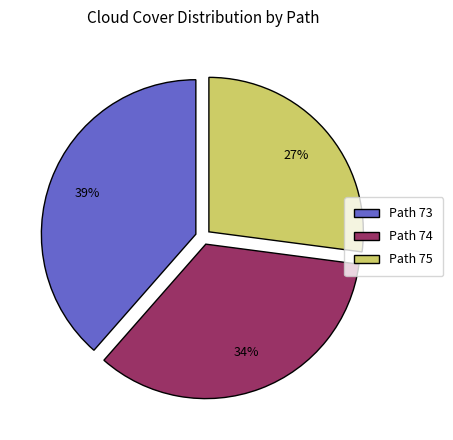

To the nearest percent, what is the average slice percentage?

33%